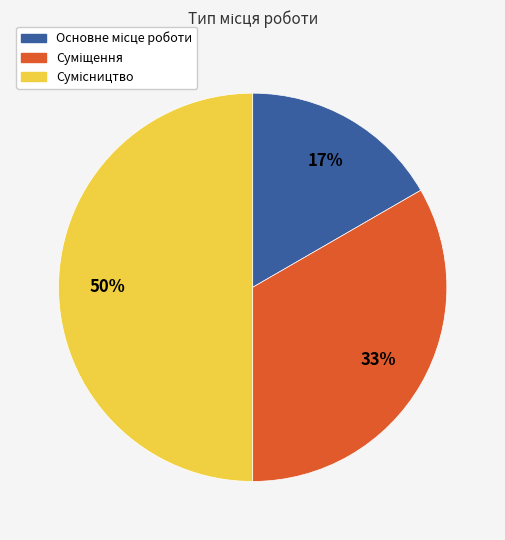

To the nearest percent, what is the difference between the largest and smallest slice percentages?

33%